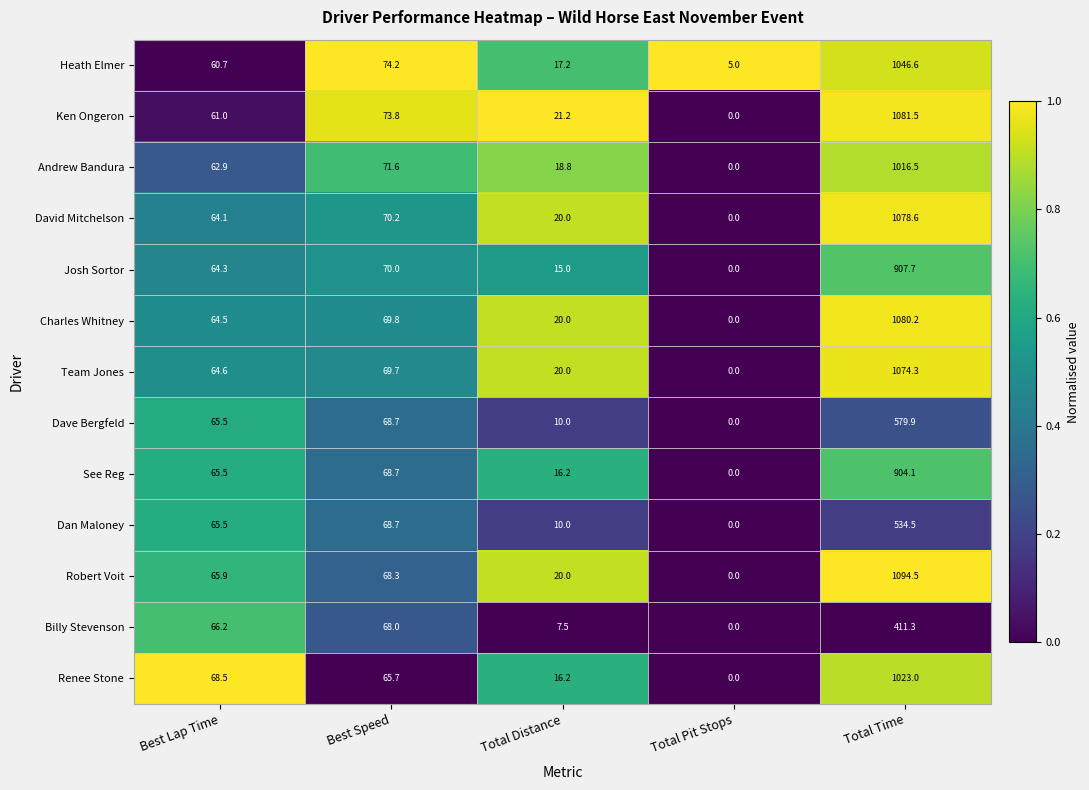

Where is Dan Maloney nearest to the value 267?

Best Speed